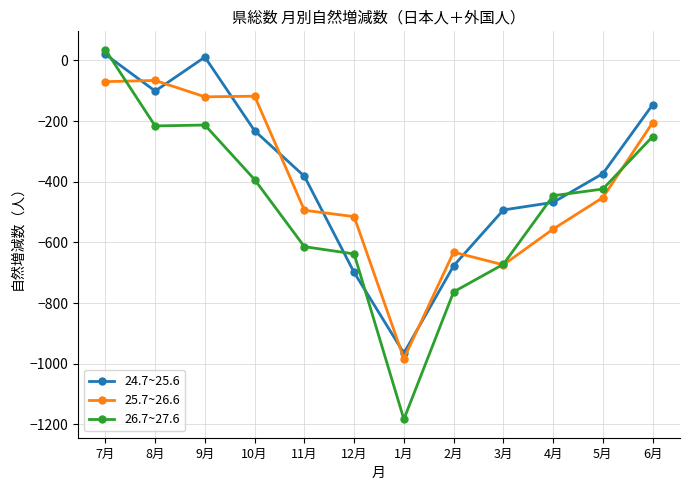

How many values in 24.7~25.6 are below zero?

10